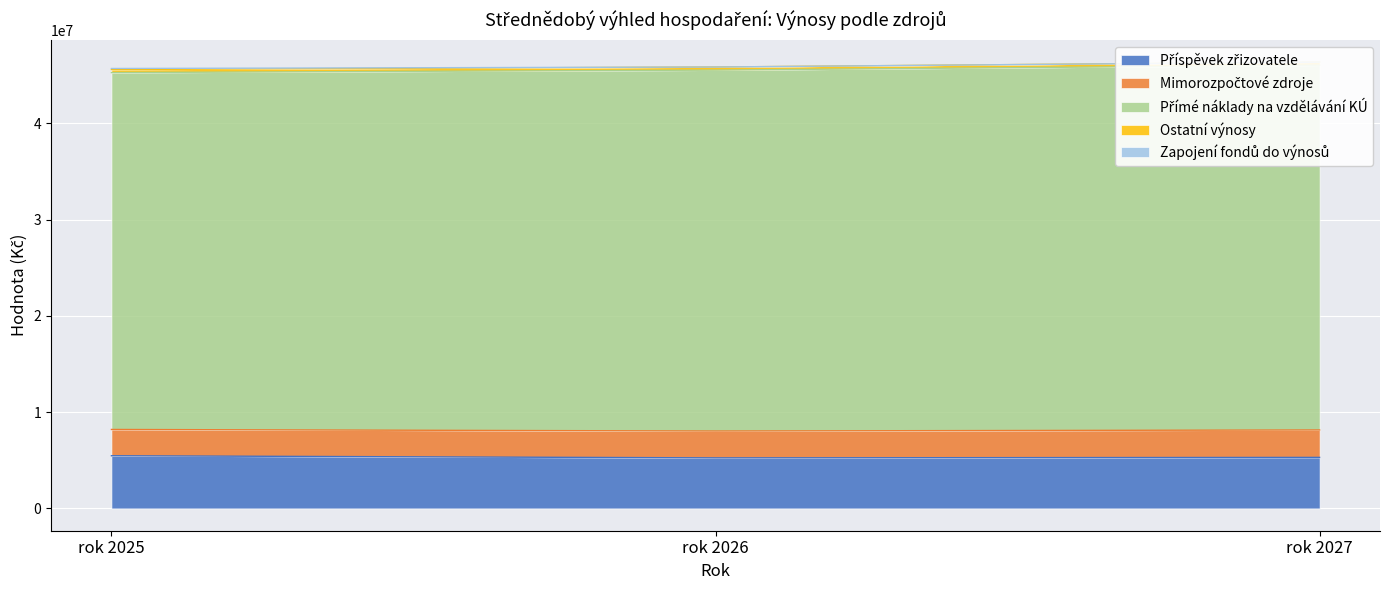

List the labels in order of Příspěvek zřizovatele value, smallest first.

rok 2026, rok 2027, rok 2025